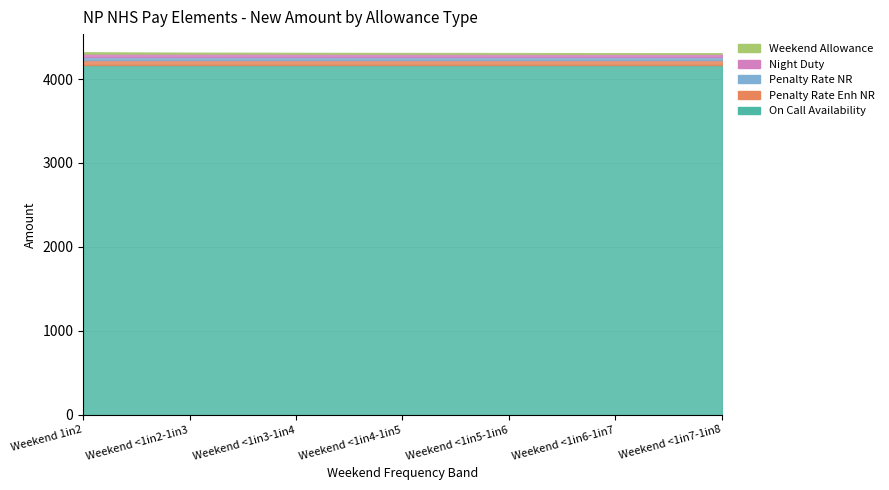

True or false: Night Duty and Weekend Allowance intersect in this chart.

False